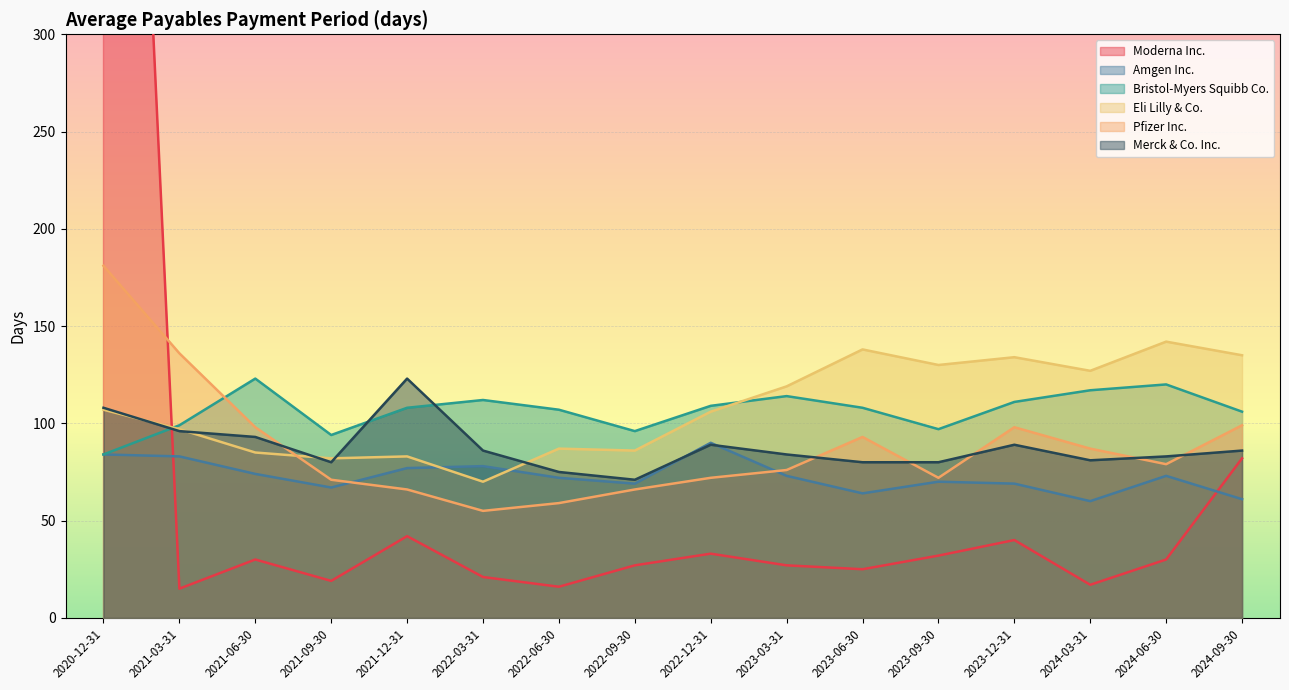

Which label corresponds to the smallest value in the chart?

2021-03-31